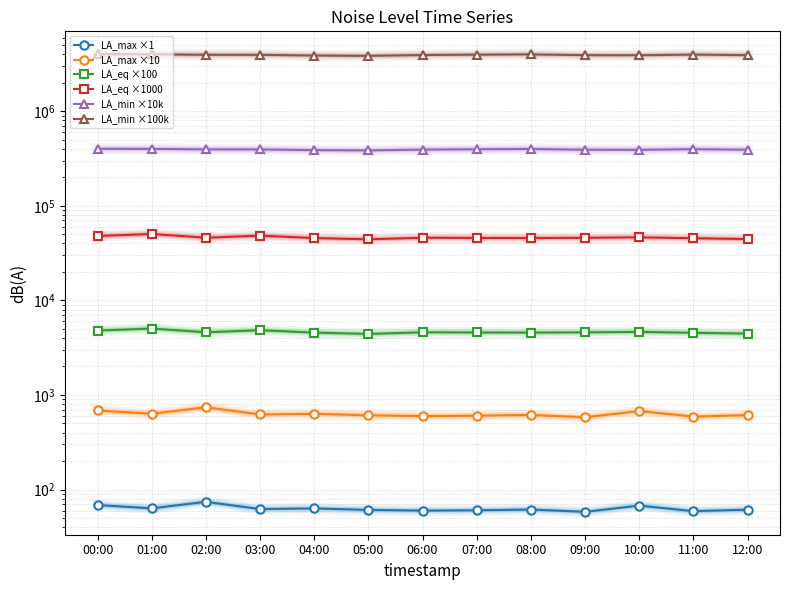

What is the difference between the LA_eq ×1000 values at 02:00 and 08:00?

330.0